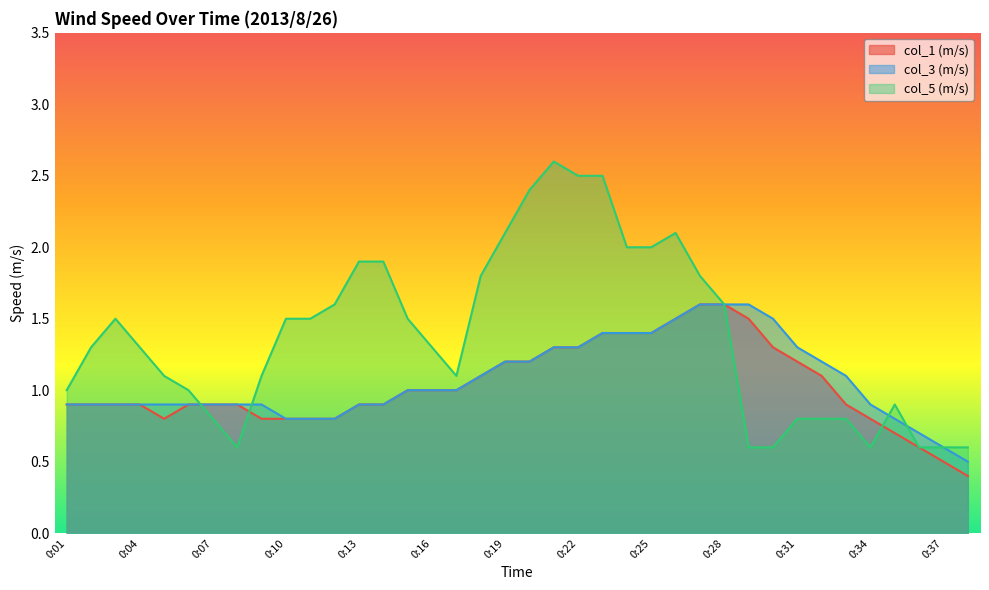

What is the value of the col_3 (m/s) point at the 3rd from the left?

0.9